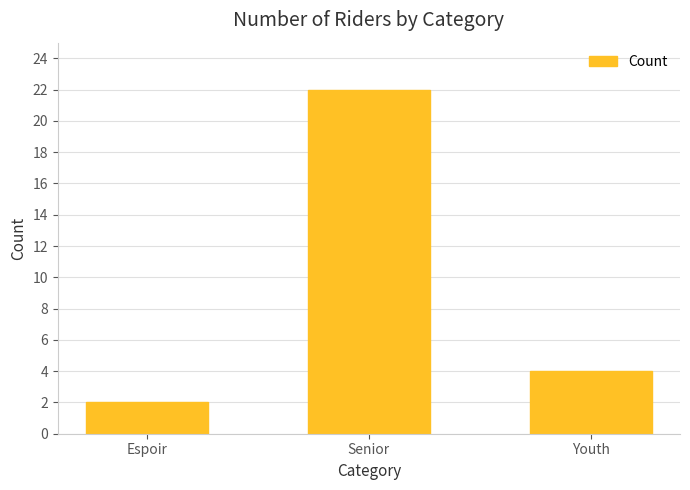

Between Youth and Espoir, which is larger?

Youth